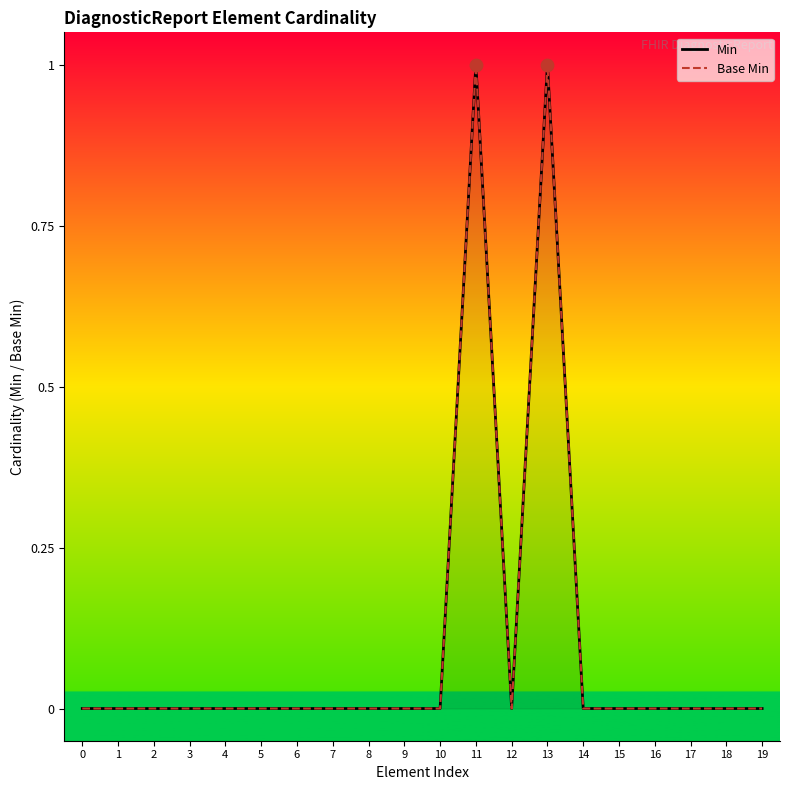

Is the value of Base Min at 16 greater than the value of Min at 6?

No